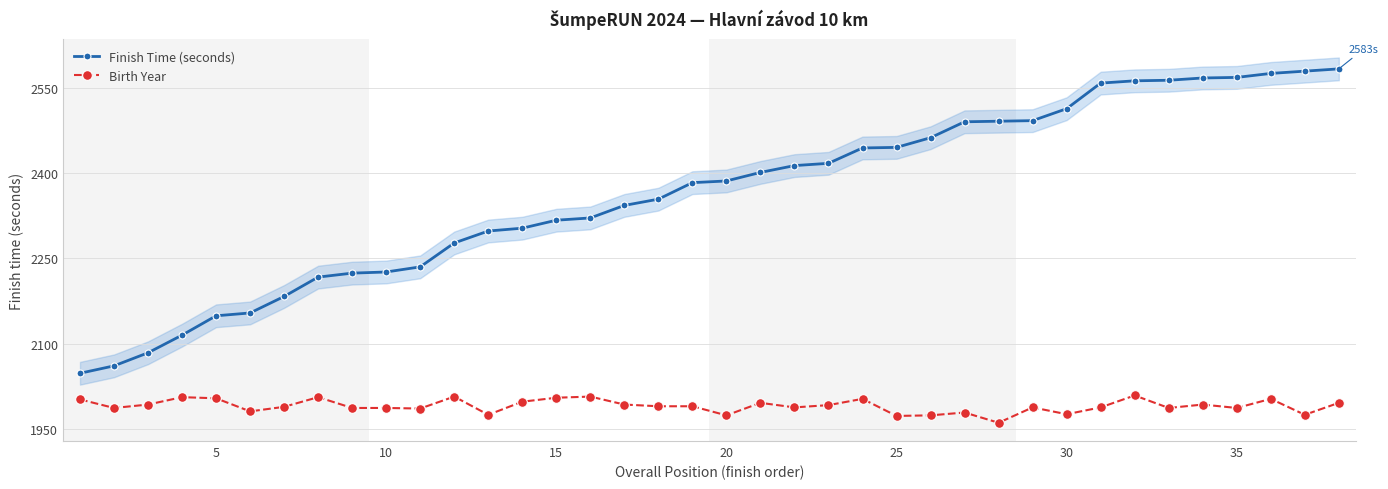

True or false: Birth Year and Finish Time (seconds) cross at least once.

False